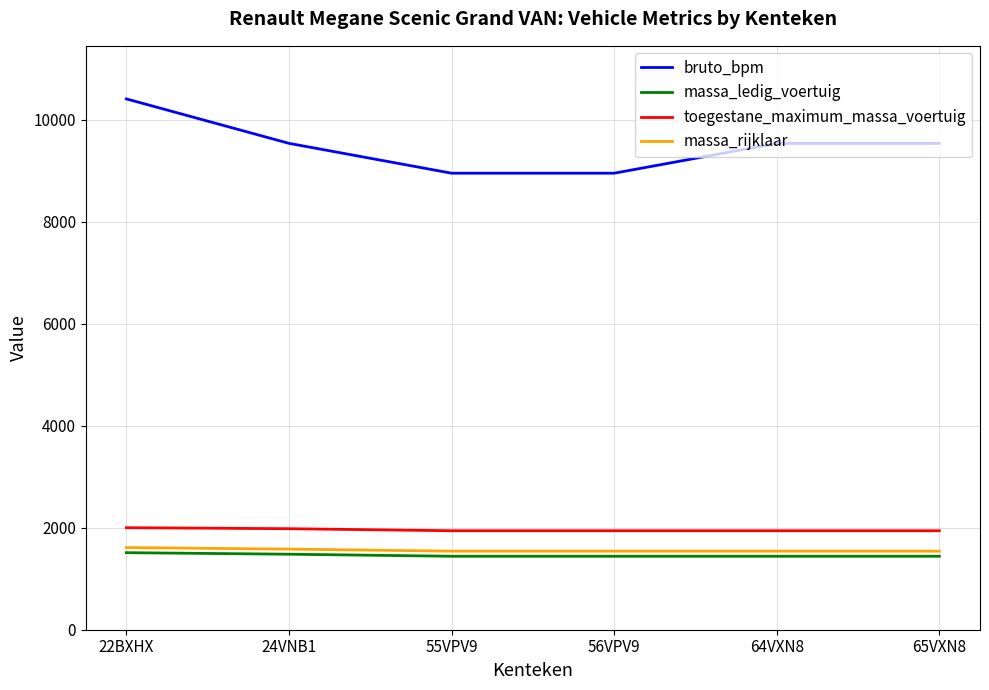

What is the difference between the massa_rijklaar values at 24VNB1 and 56VPV9?

40